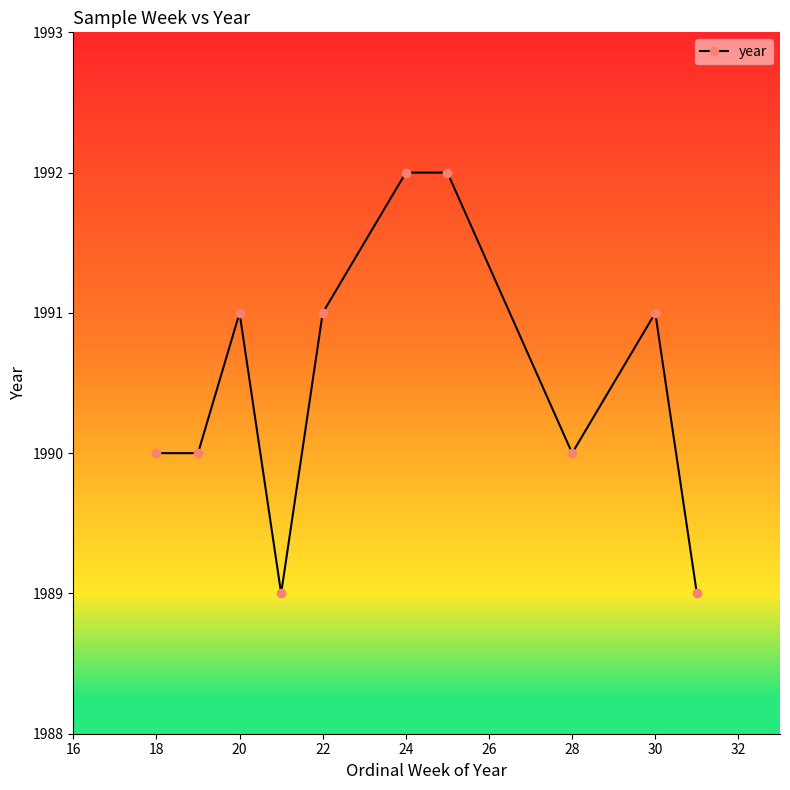

Reading left to right, list all the values displayed in this chart.

1990	1990	1991	1989	1991	1992	1992	1990	1991	1989